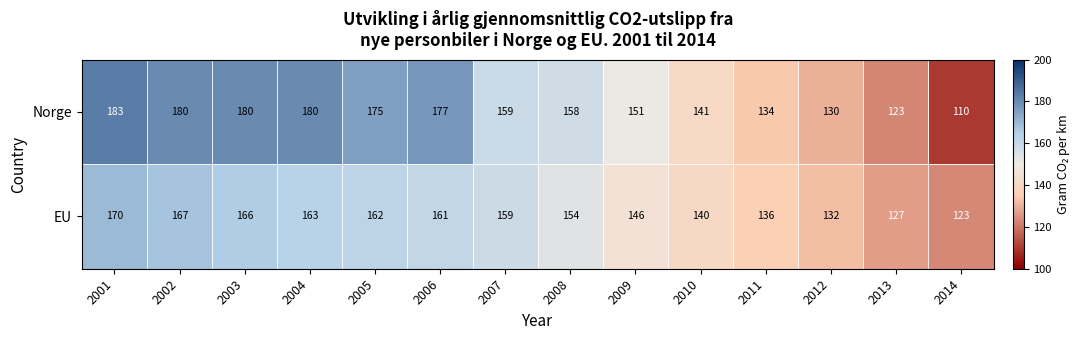

The value of Norge at 2003 is 62. True or false?

False